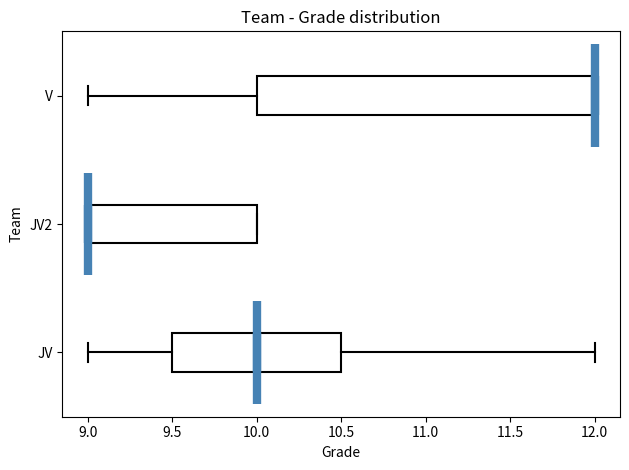

Comparing the boxes themselves (not the whiskers), which one is the widest?

V